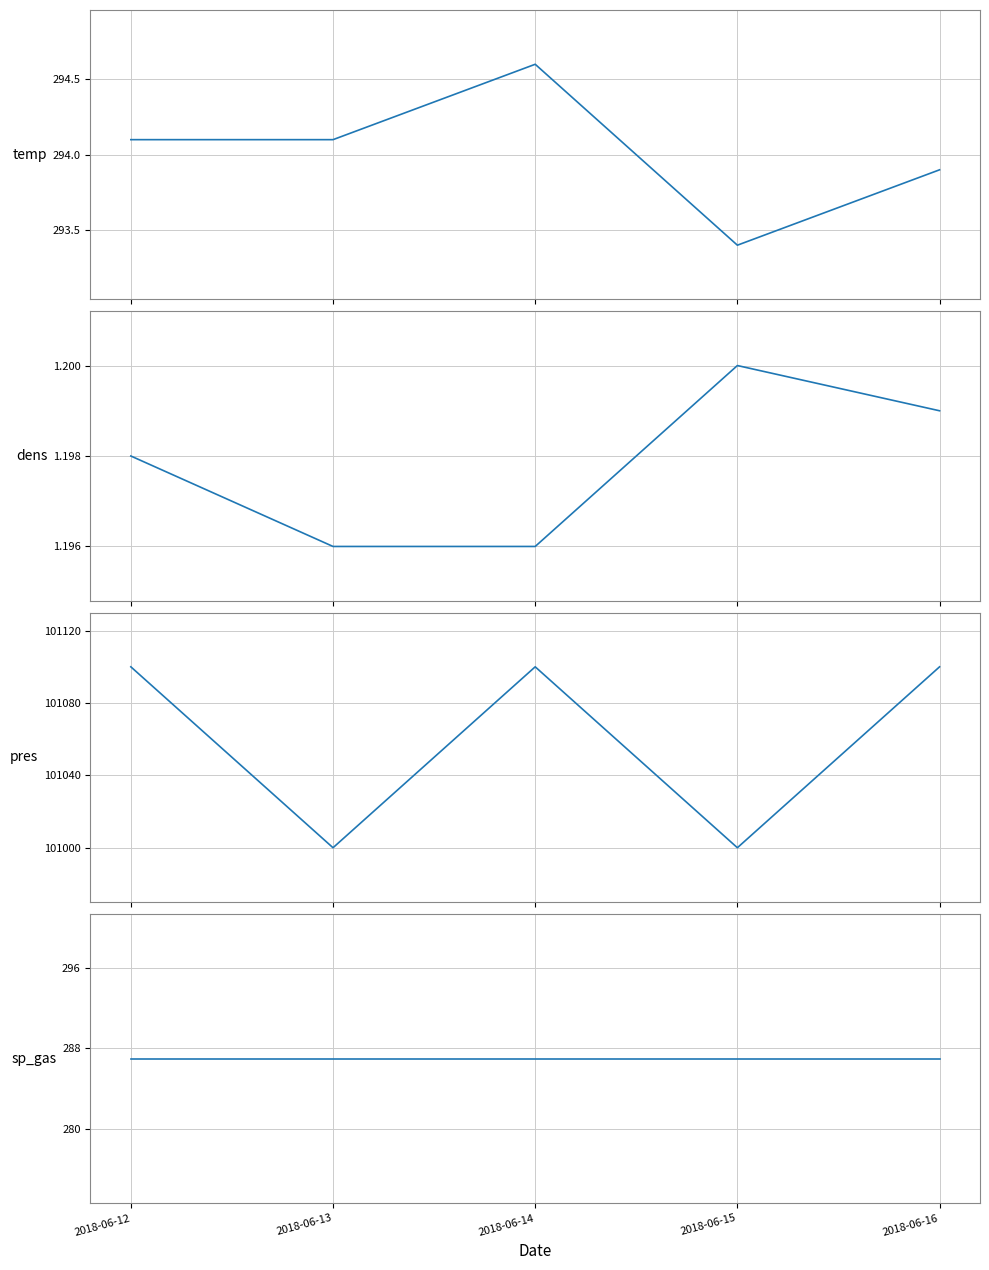

At which category is the sum across all series the highest?

2018-06-14